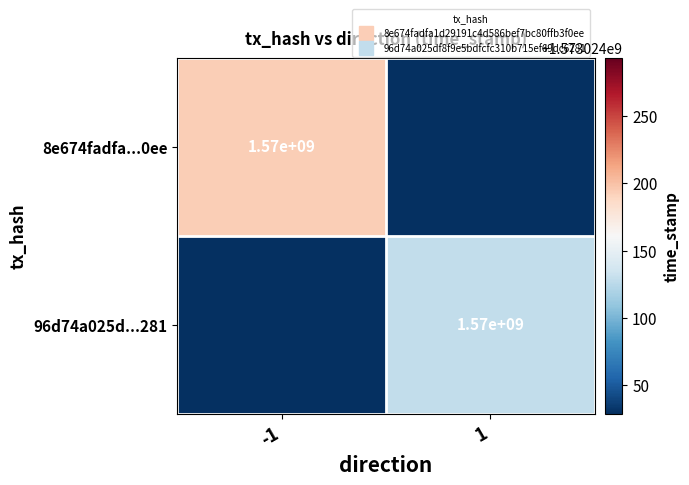

The 96d74a025df8f9e5bdfcfc310b715ef69dc6281 series shows 2787739767 at 1. True or false?

False